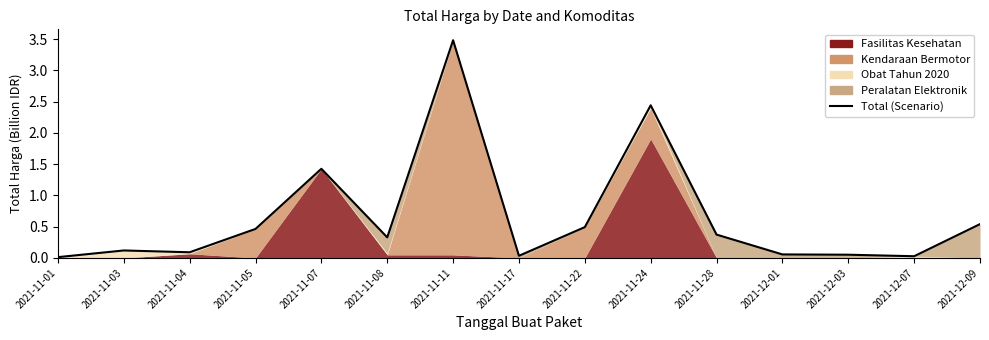

What is the average value?

0.7